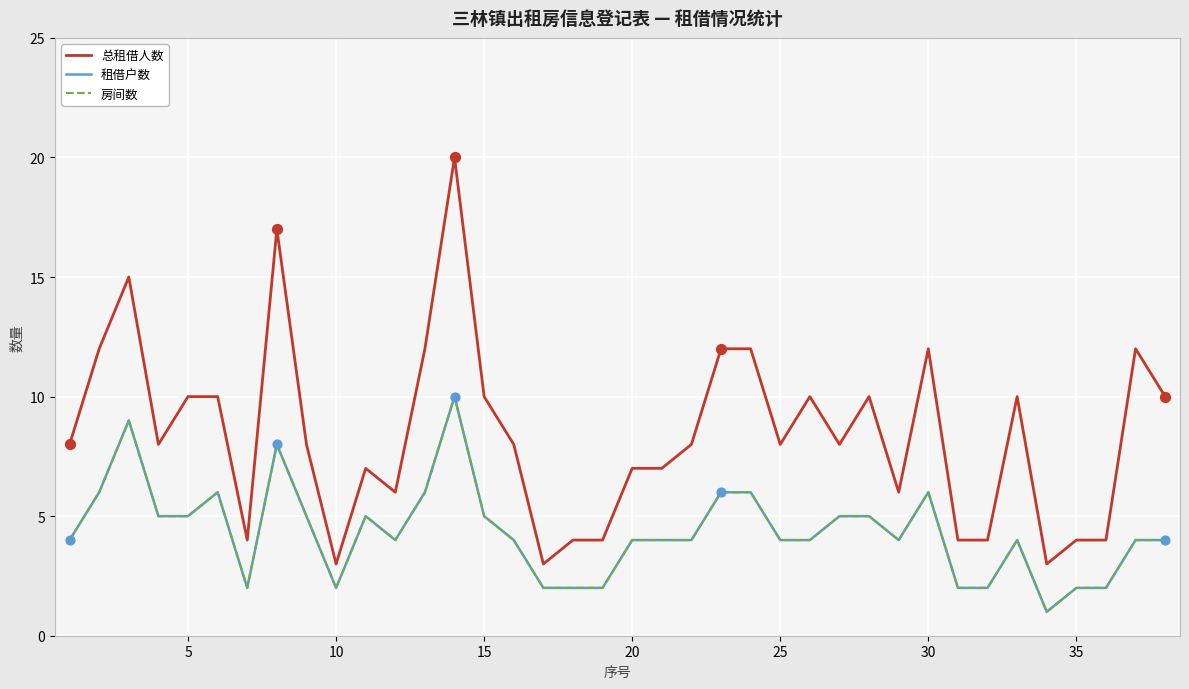

Is this an area chart (filled region under the line)?

No